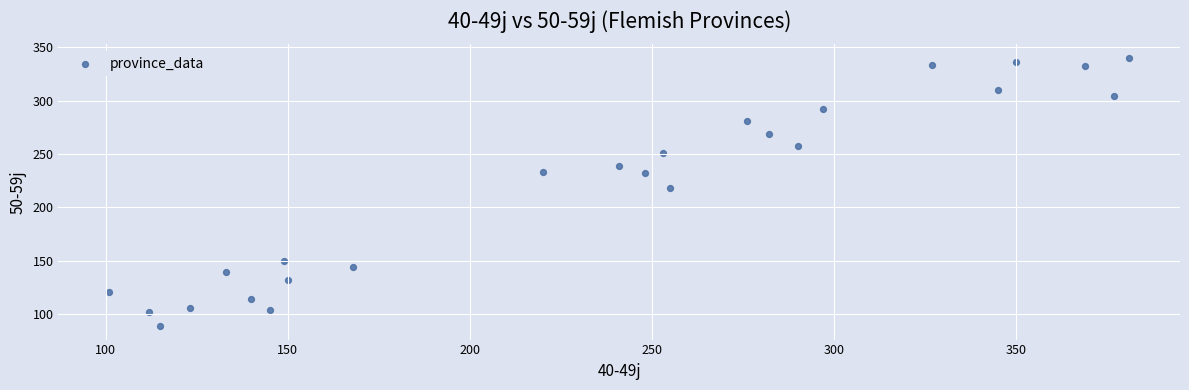

What Y value in the scatter plot is closest to 214?

218